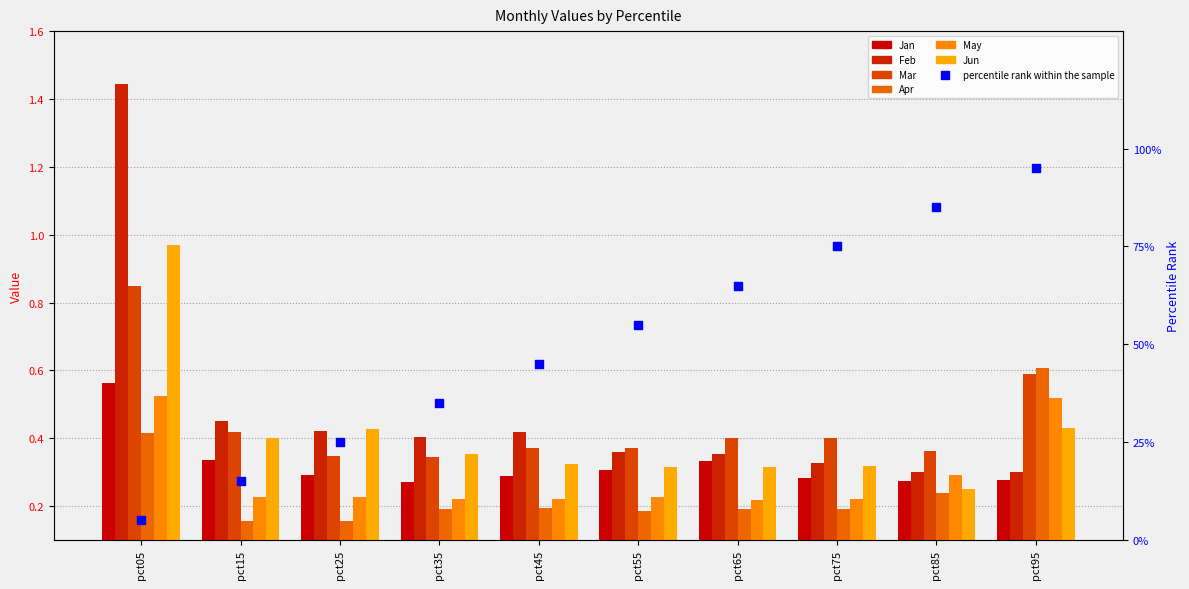

Which series has the largest total across all categories?

Feb